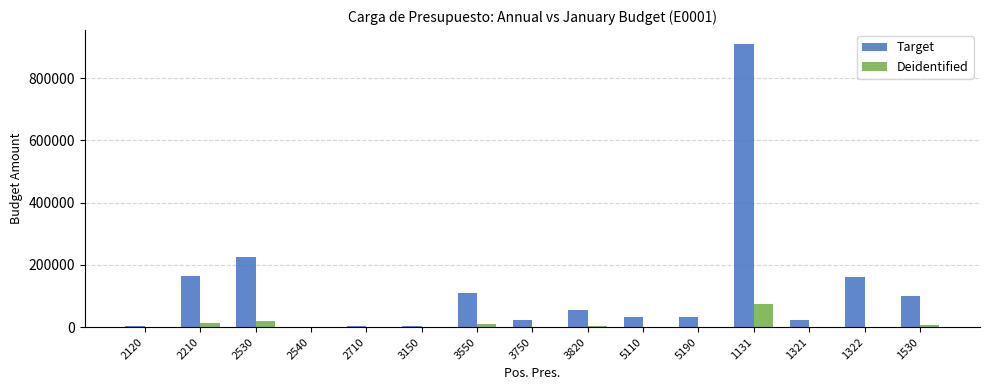

How many groups of bars are there?

15